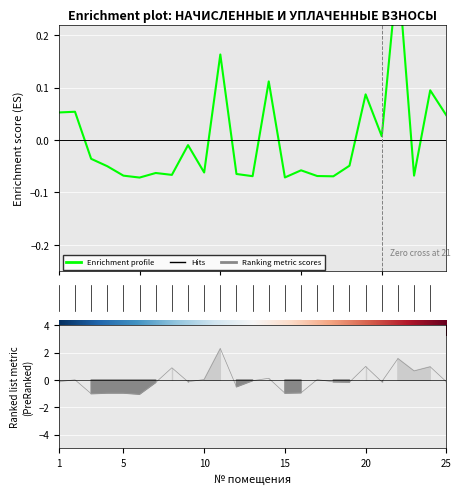

Where does the начислено series first go above 0?

2